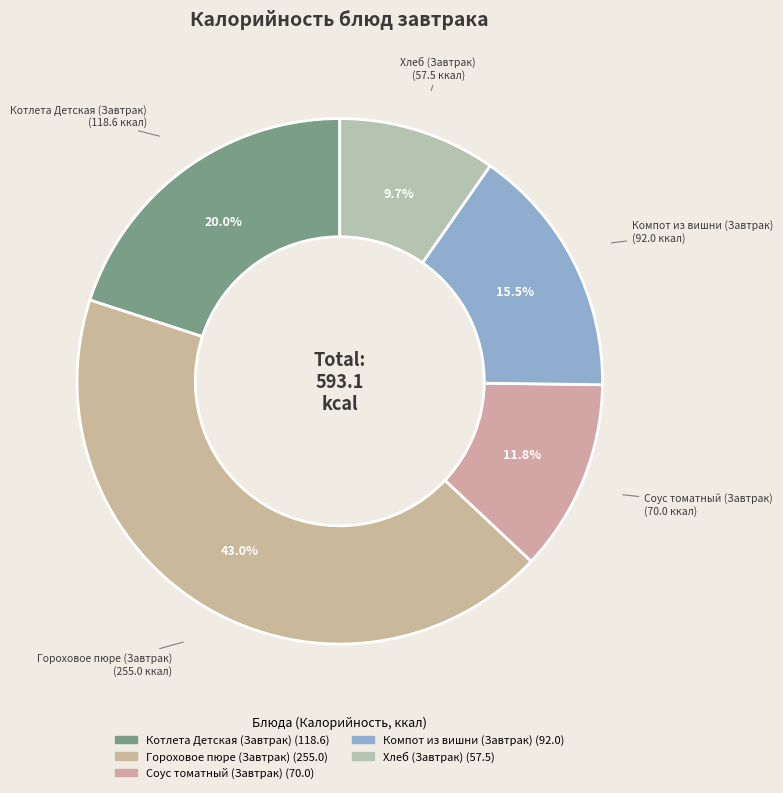

How many slices are in this pie chart?

5